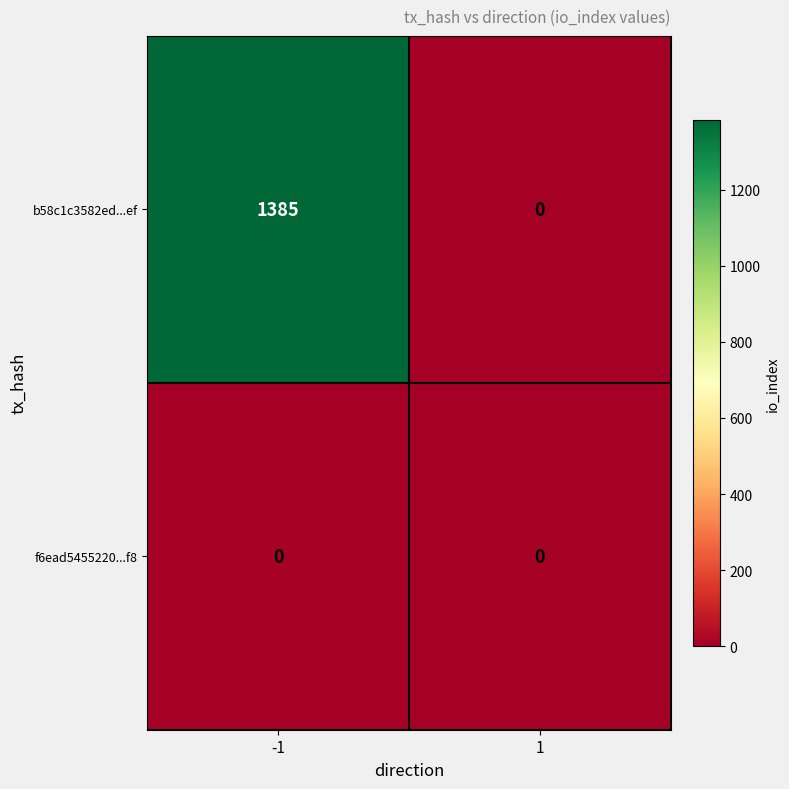

Which series has the largest total across all categories?

b58c1c3582ed...ef